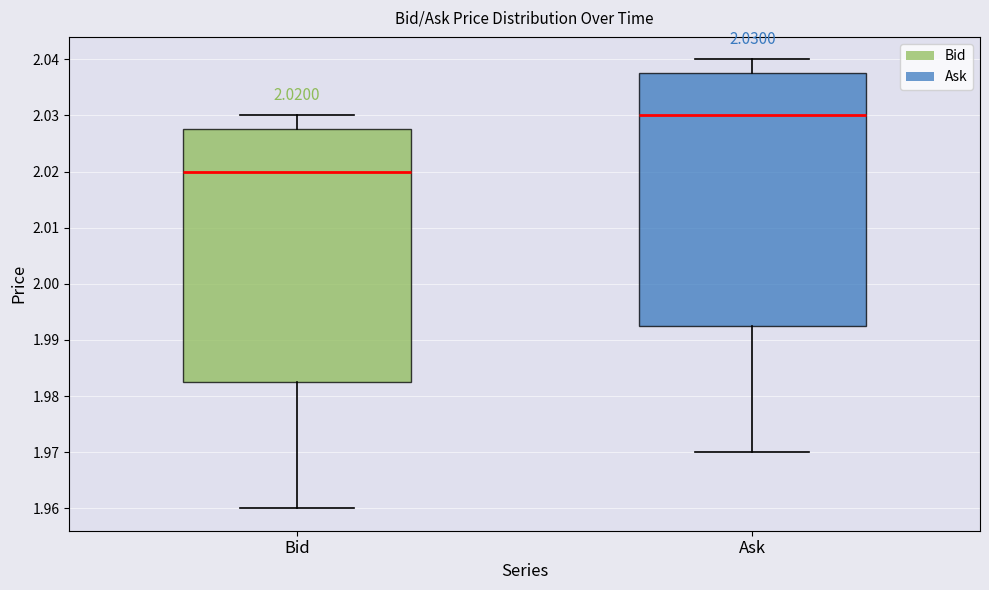

Which box has the lowest median line?

Bid